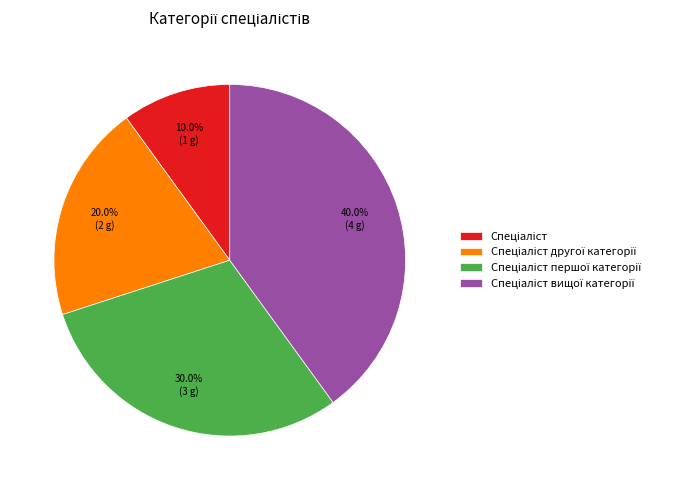

Is there a majority slice in this chart?

No